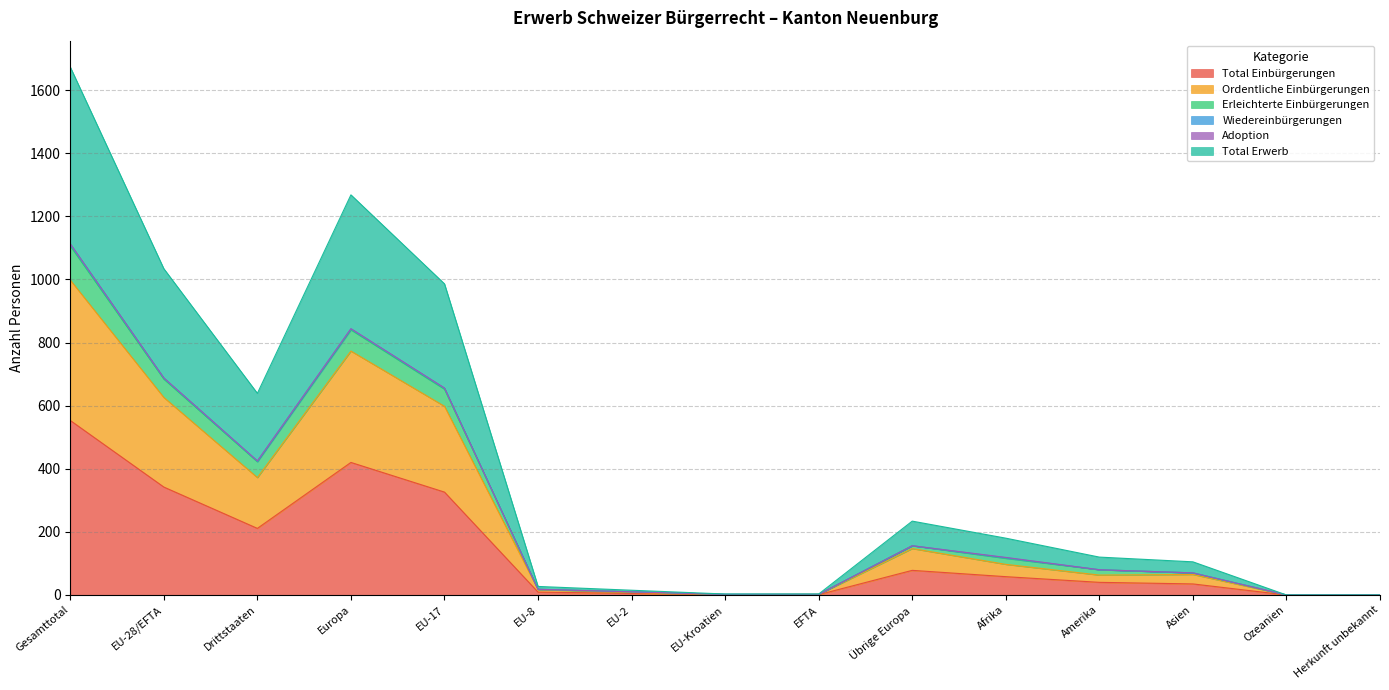

Which category has the highest value in the Total Einbürgerungen series?

Gesamttotal